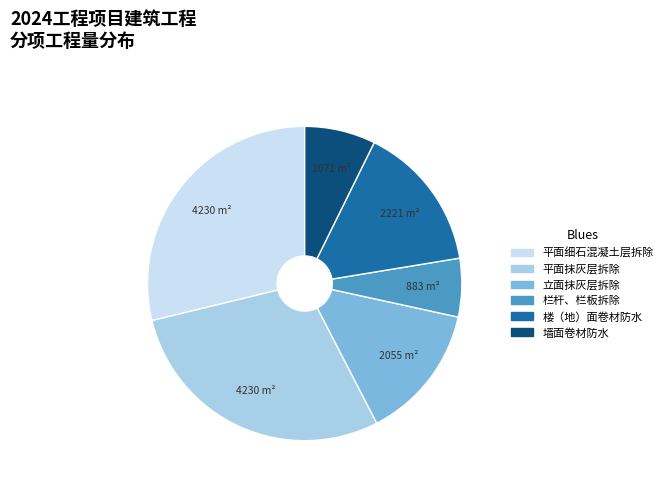

The 楼（地）面卷材防水 slice represents 15% of the pie. True or false?

True